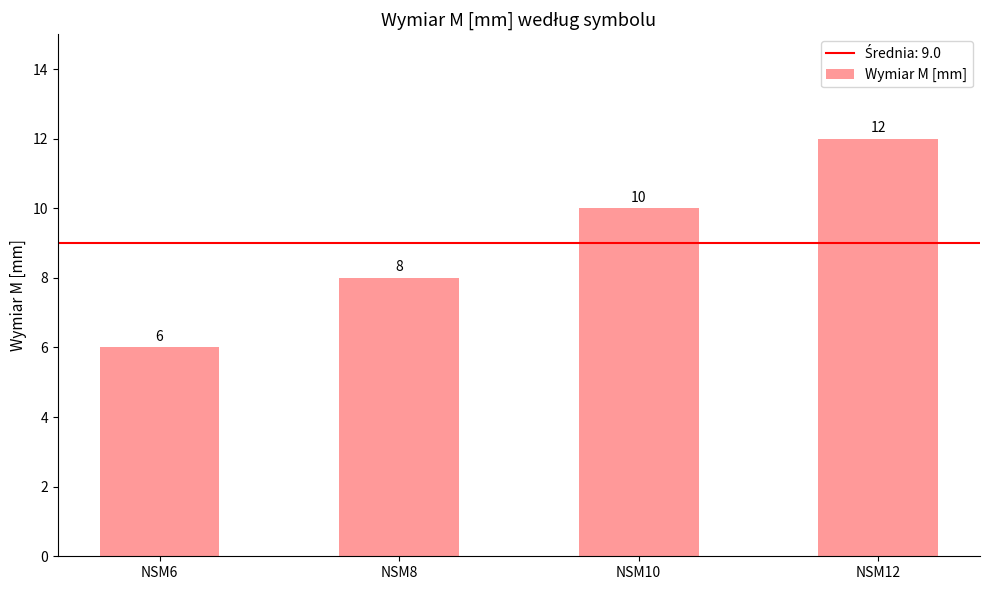

Are the bars grouped side by side (vs. stacked)?

No